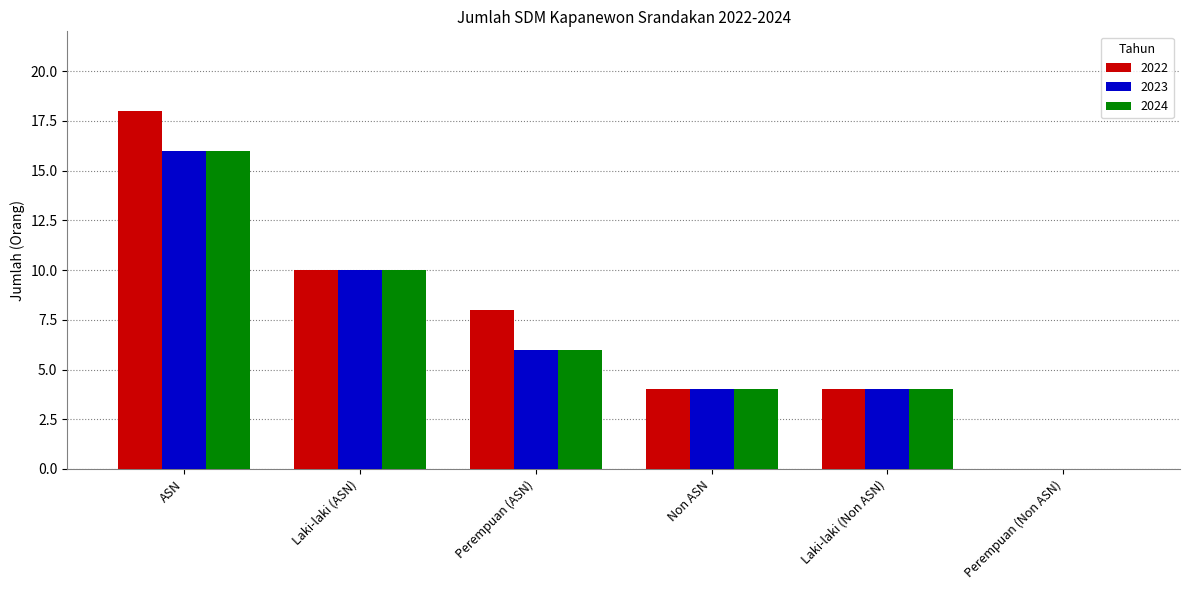

How many series are shown in this chart?

3